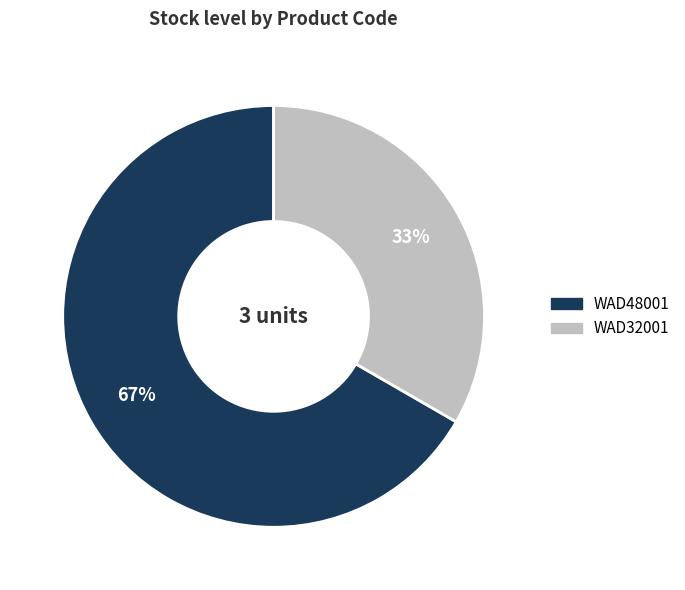

Between WAD32001 and WAD48001, which is larger?

WAD48001